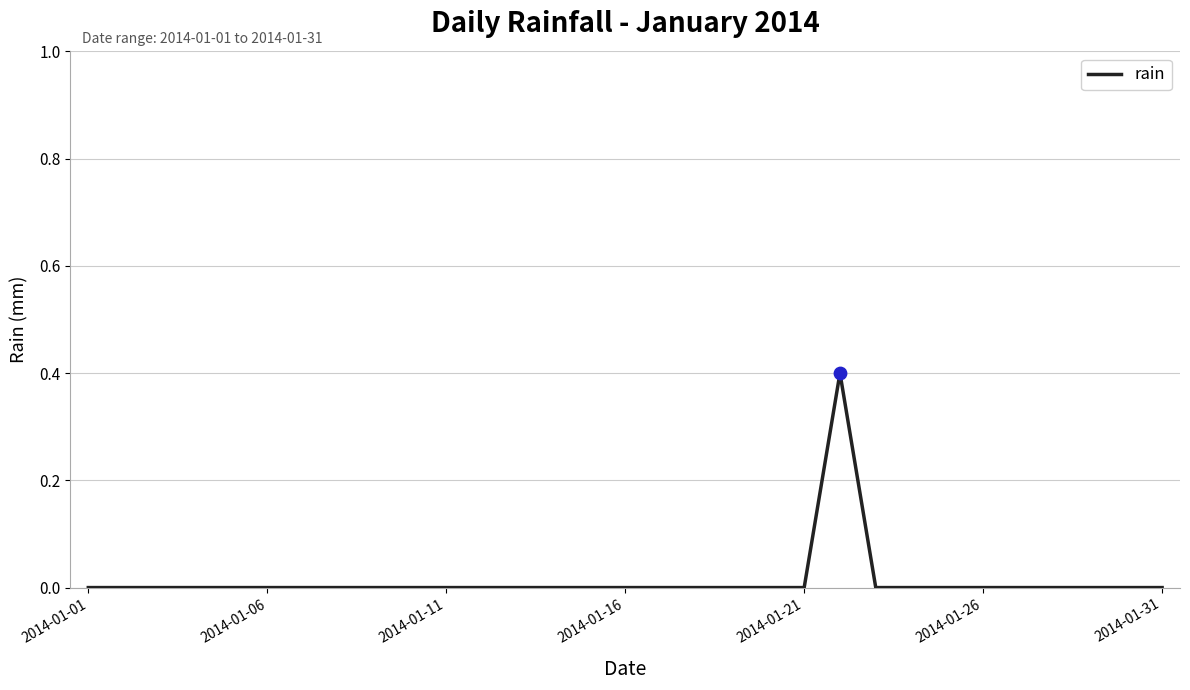

What is the difference between the maximum and minimum values?

0.4